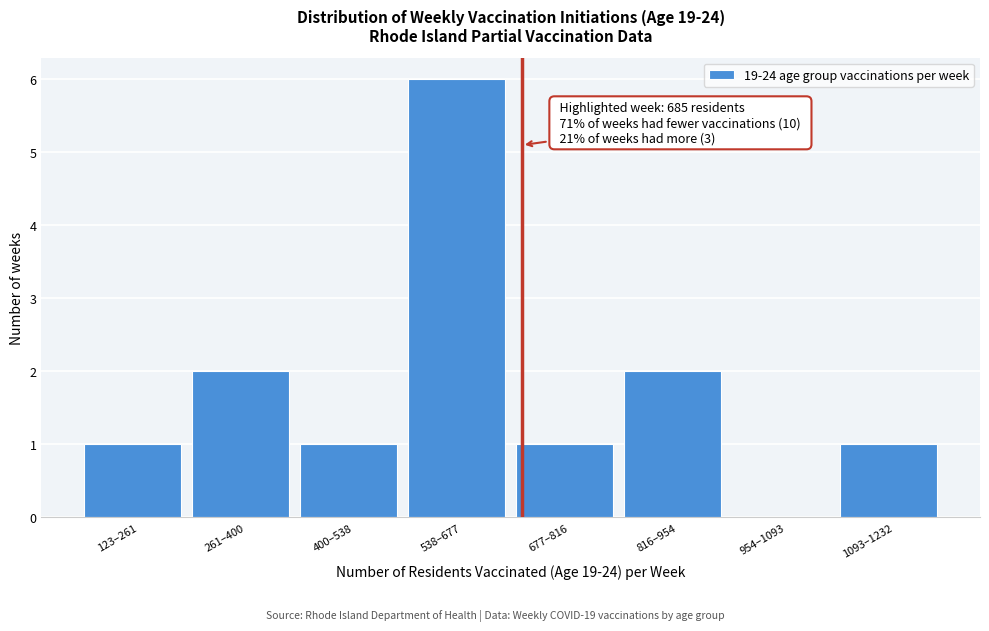

Reading left to right, what are all the values shown in this chart?

123–261=1	261–400=2	400–538=1	538–677=6	677–816=1	816–954=2	954–1093=0	1093–1232=1